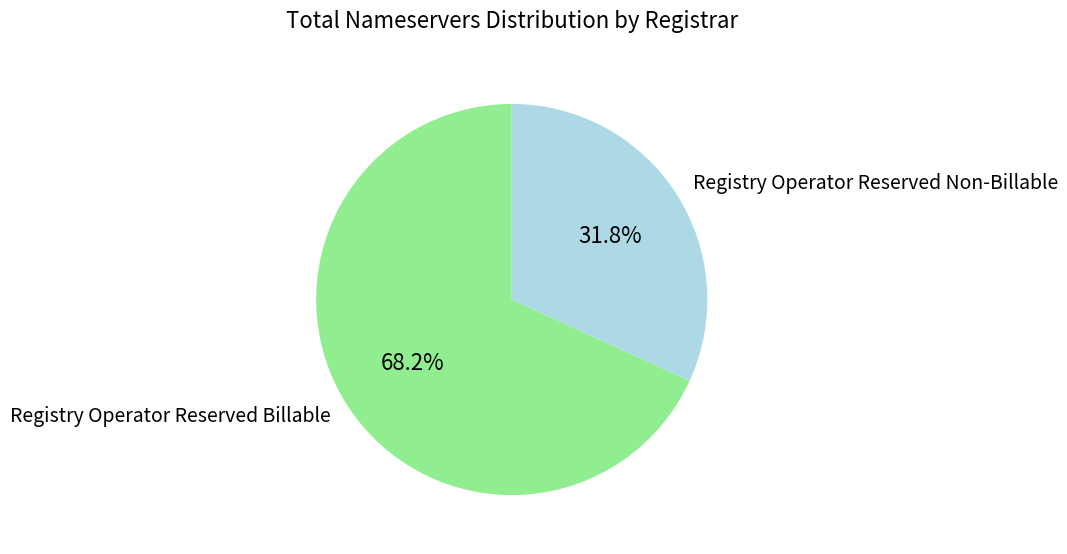

Rank the categories by value from lowest to highest.

Registry Operator Reserved Non-Billable, Registry Operator Reserved Billable